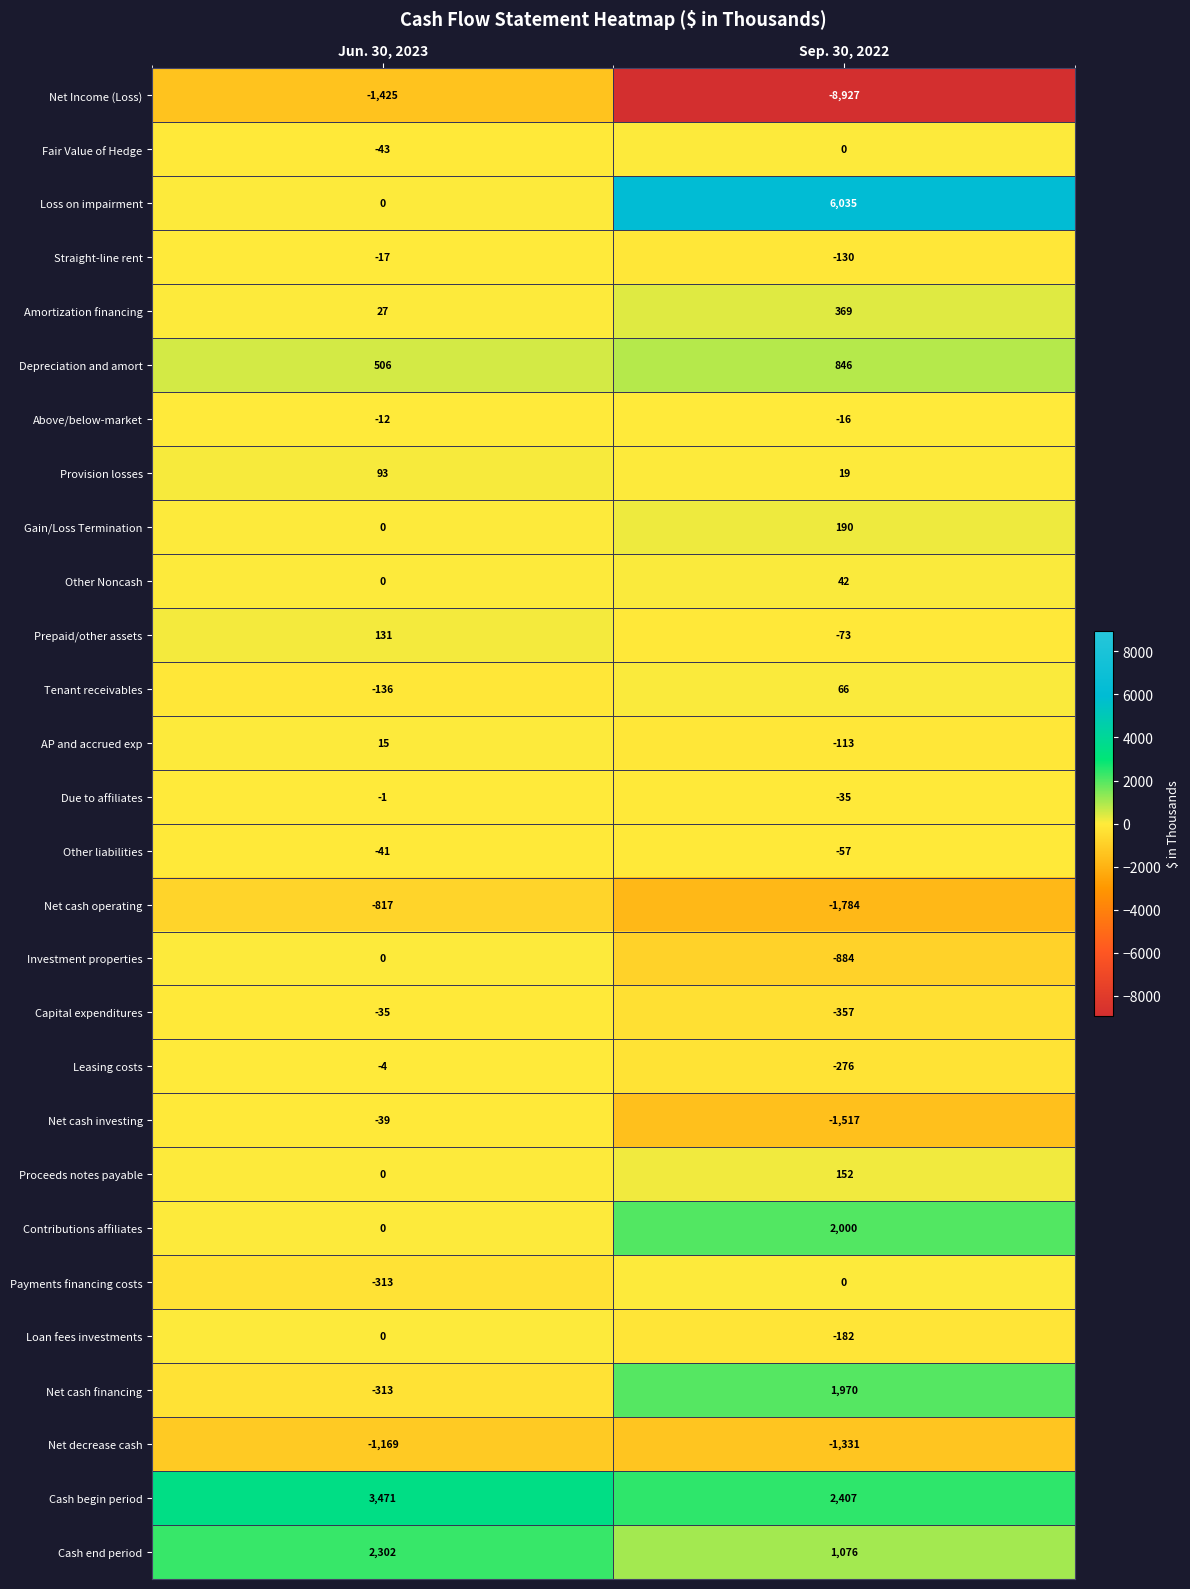

The Amortization financing series shows 35 at Jun. 30, 2023. True or false?

False